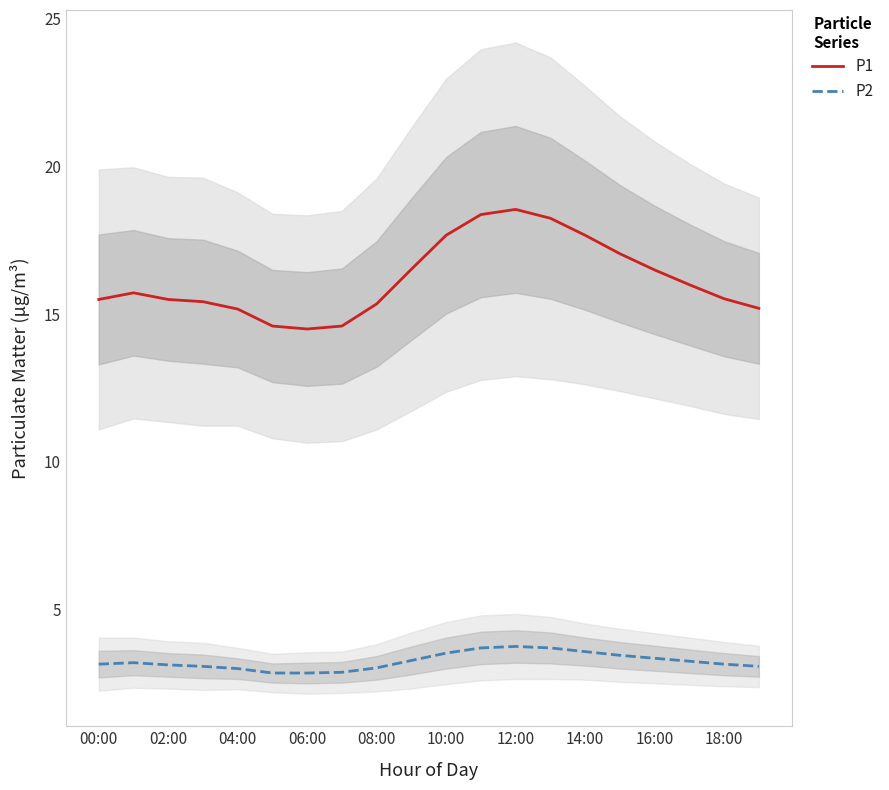

How many data points does each series have?

20